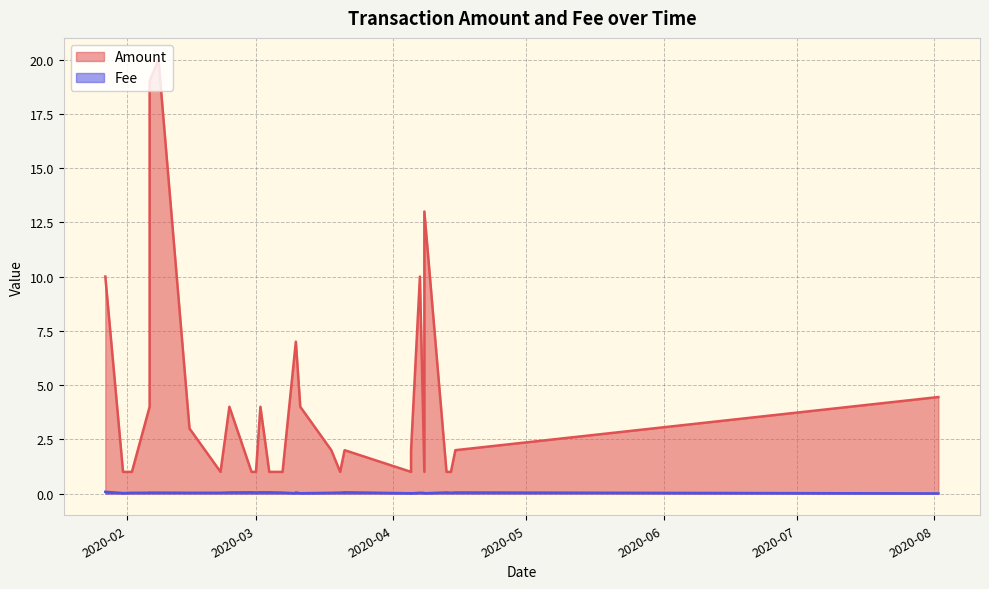

The Fee series shows 0.1 at 28. True or false?

True